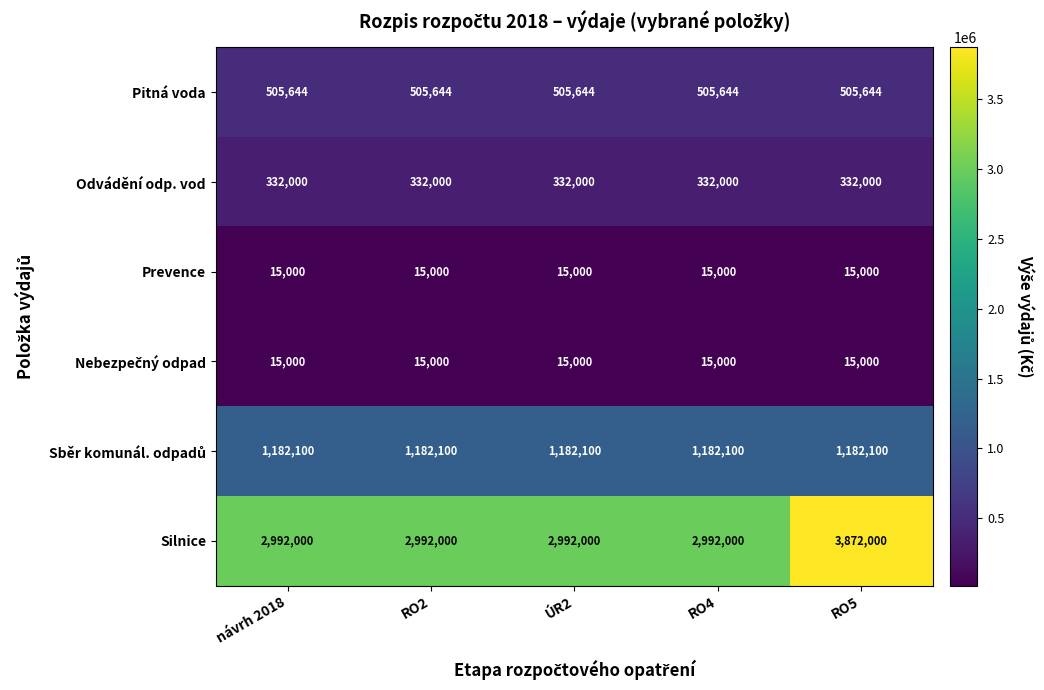

What is the spread (max minus min) of values at RO5?

3857000